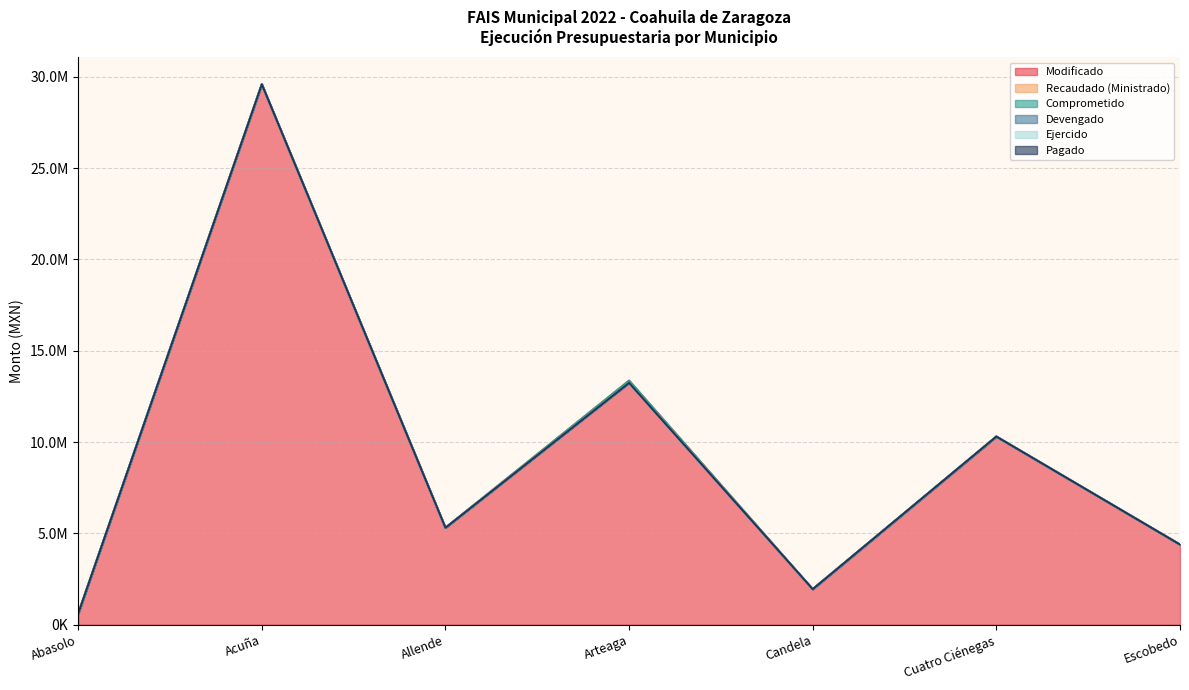

How many series are shown in this chart?

6